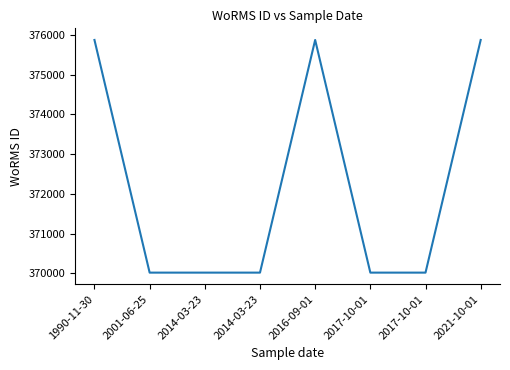

Is this an area chart (filled region under the line)?

No